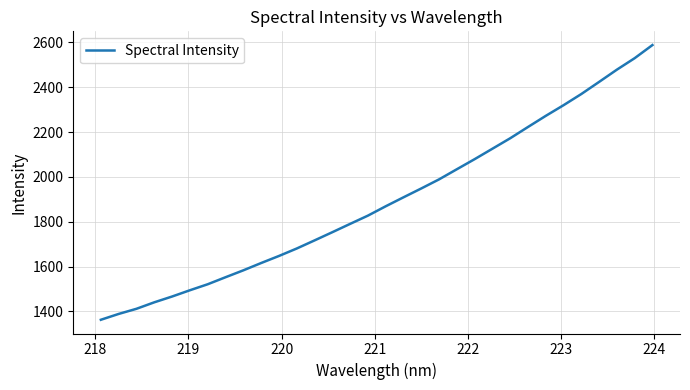

What is the greatest value displayed?

2587.8